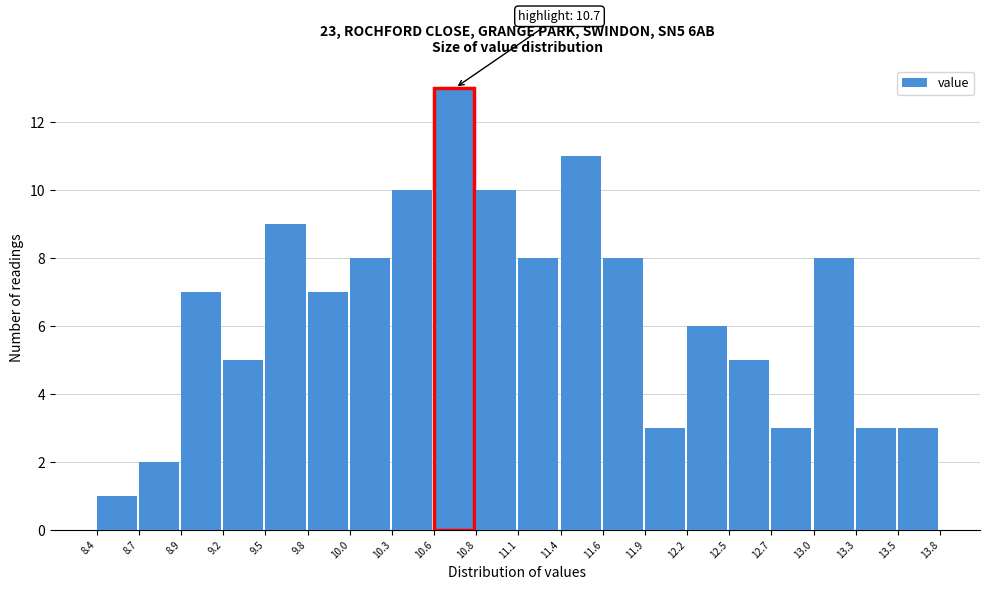

Which range on the x-axis has the tallest bar?

10.6 to 10.8